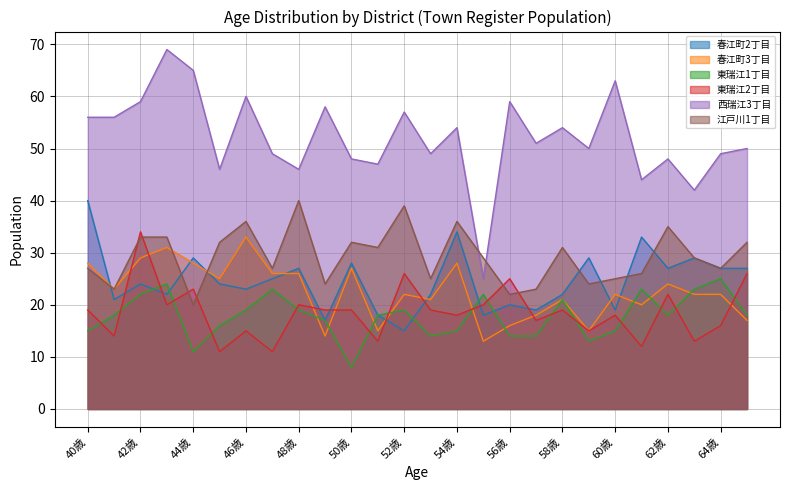

How many categories are shown in the chart?

26